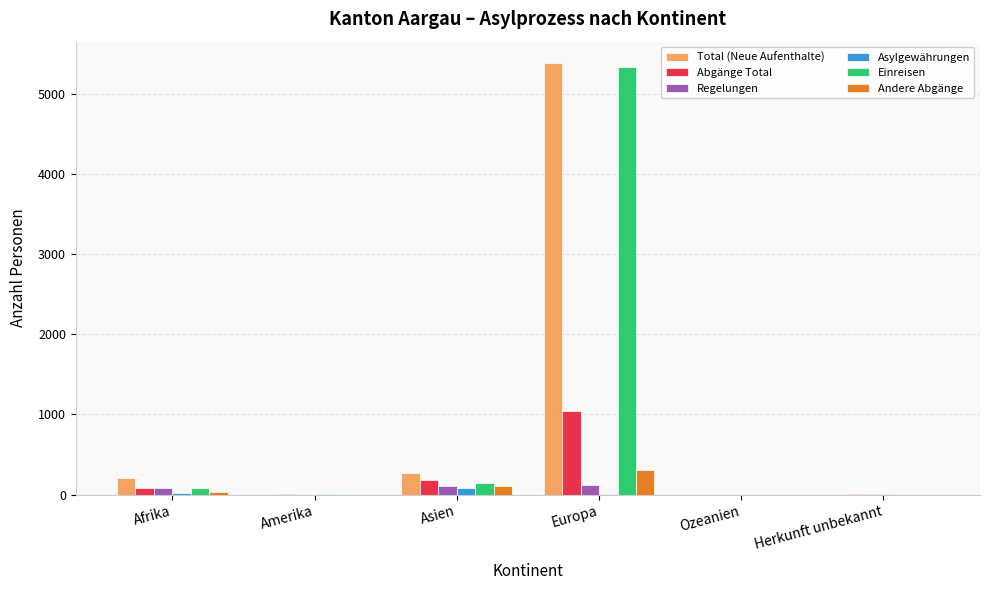

The value of Andere Abgänge at Europa is 496. True or false?

False